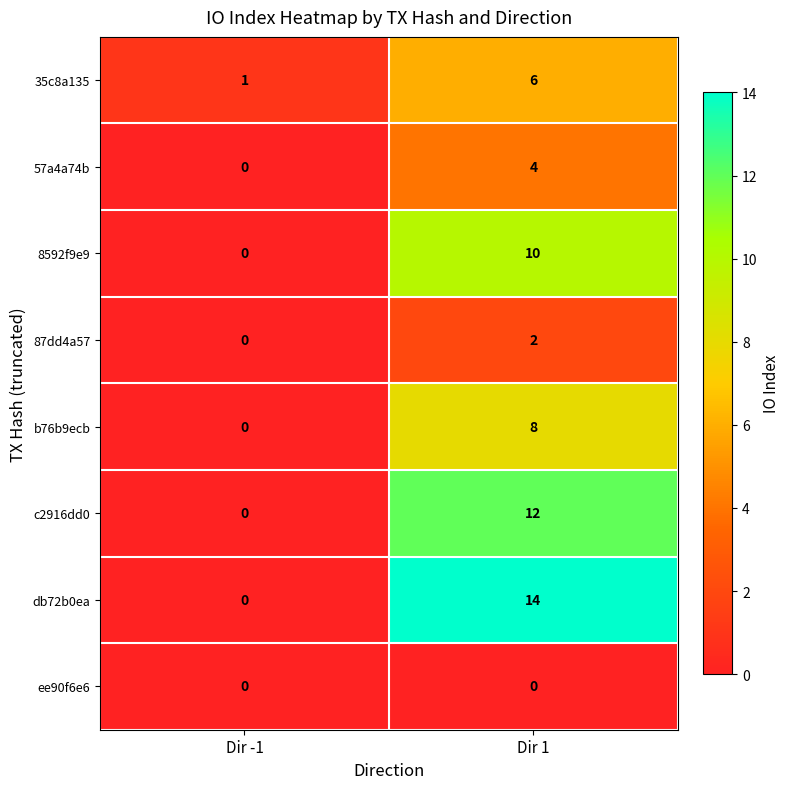

At which label does c2916dd0 reach its peak?

Dir 1